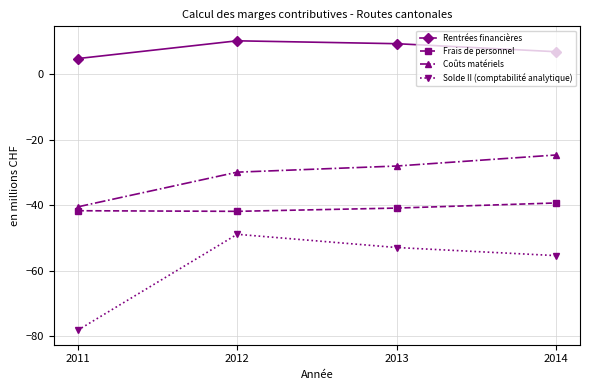

In Frais de personnel, how many points are lower than both neighbors (excluding endpoints)?

1